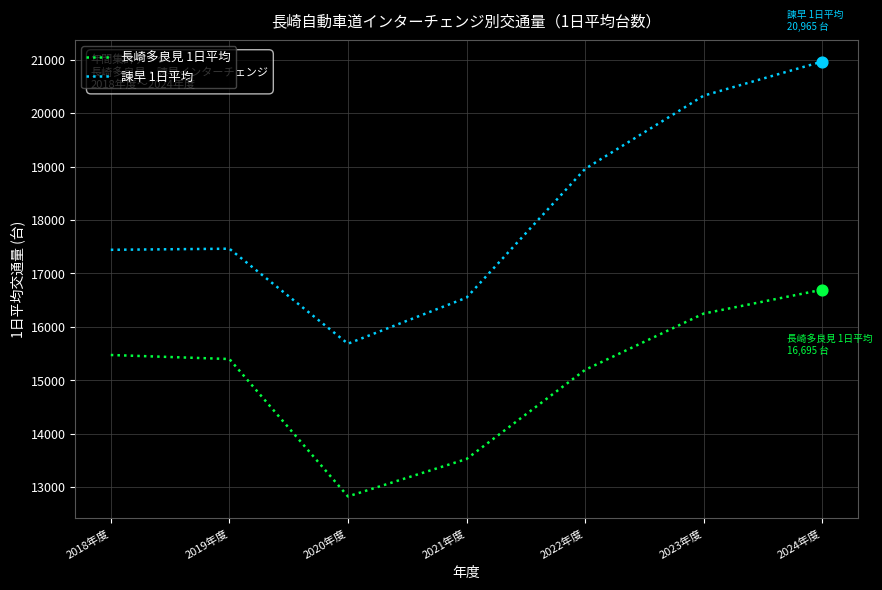

Is the value of 諫早 1日平均 at 2019年度 greater than the value of 長崎多良見 1日平均 at 2022年度?

Yes